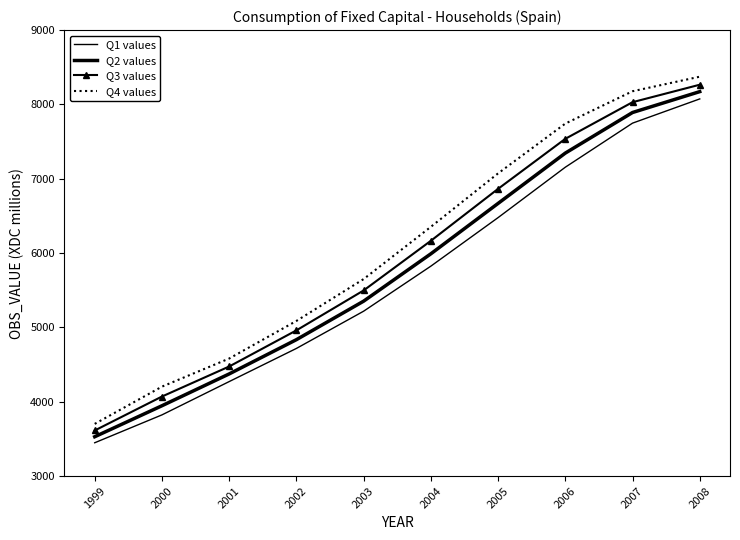

What is the maximum value shown in the chart?

8373